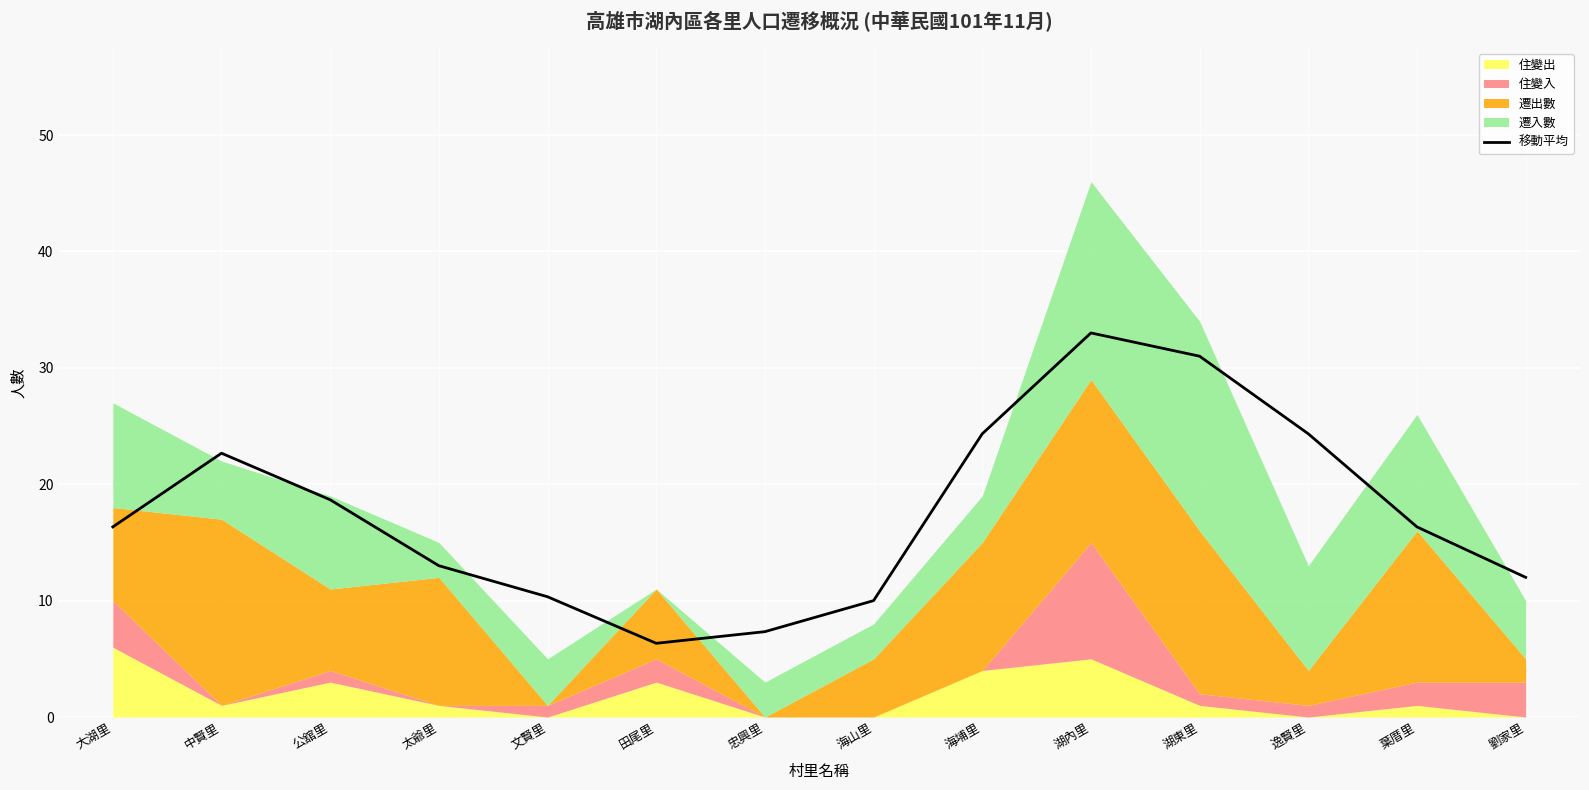

What is the label of the 5th point from the left?

文賢里